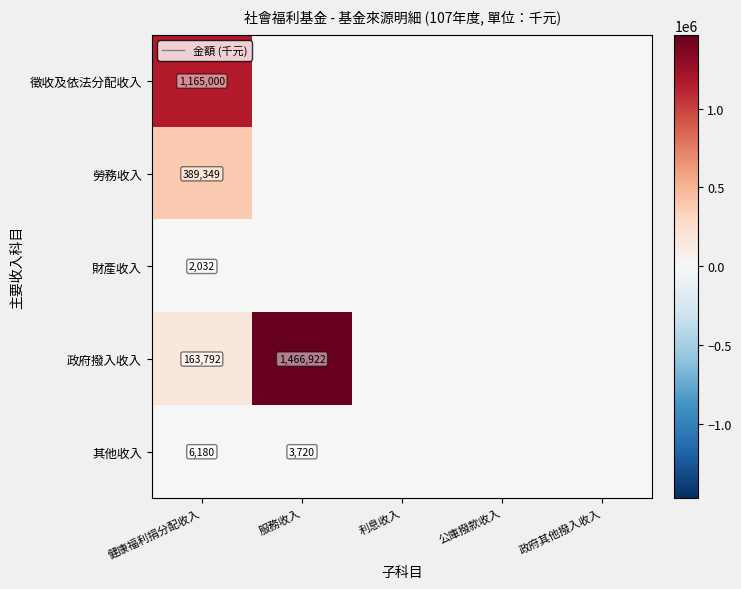

The value of 其他收入 at 健康福利捐分配收入 is 6180. True or false?

True